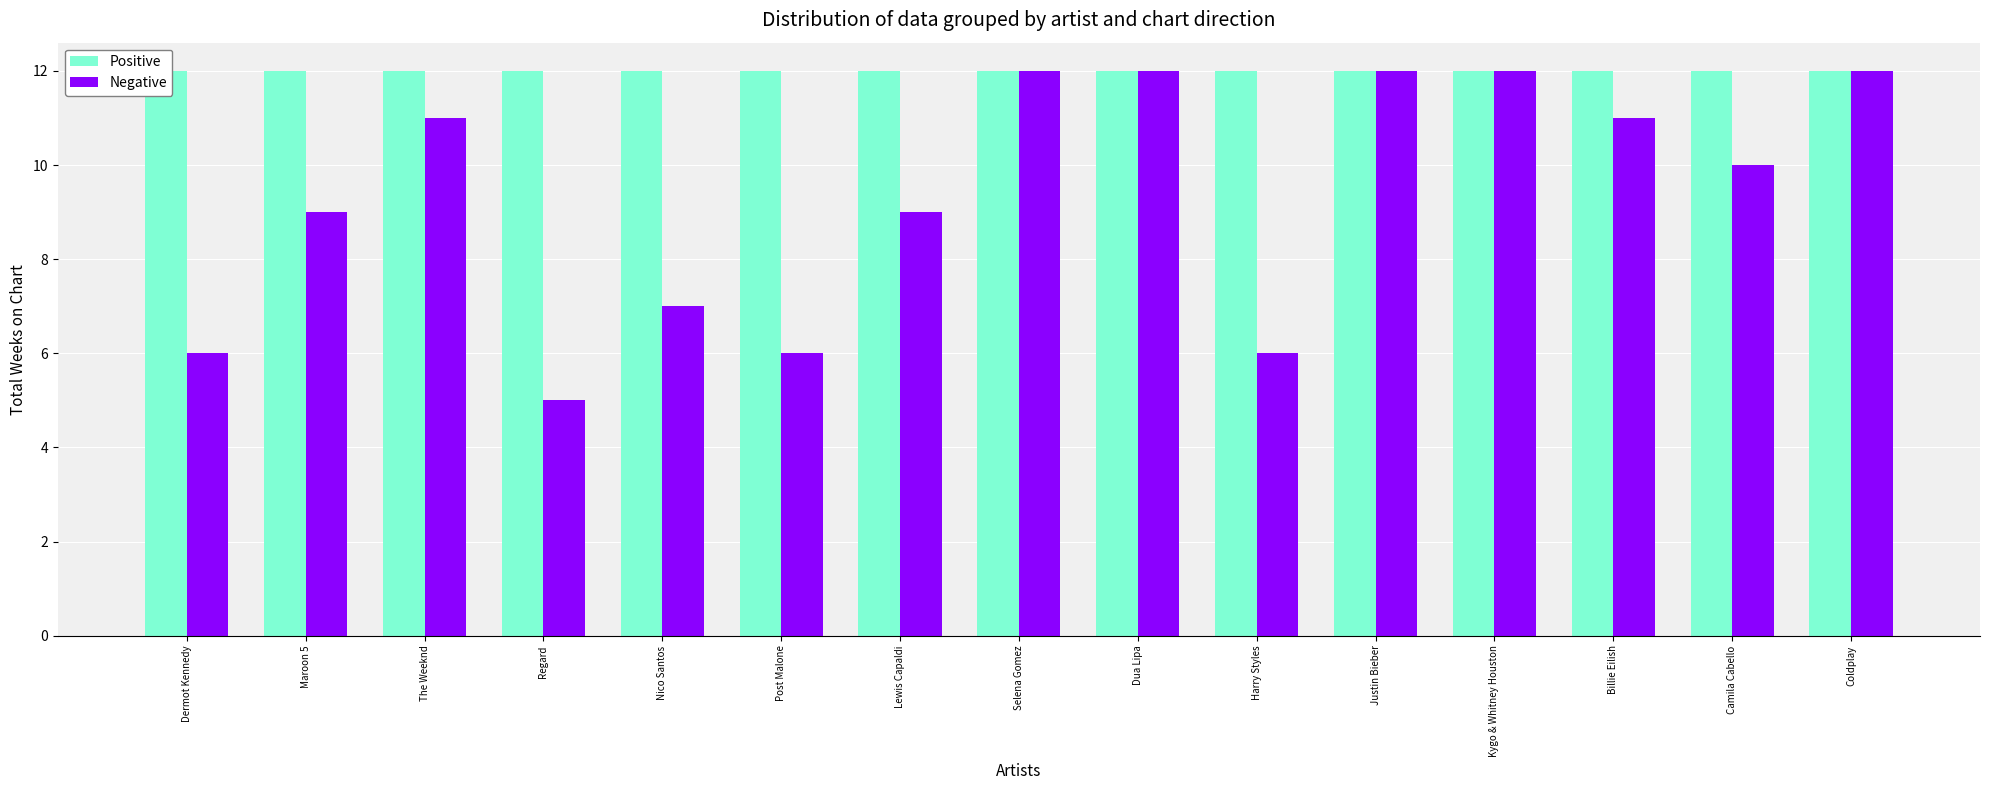

Which has a higher value, Lewis Capaldi or Nico Santos?

Lewis Capaldi